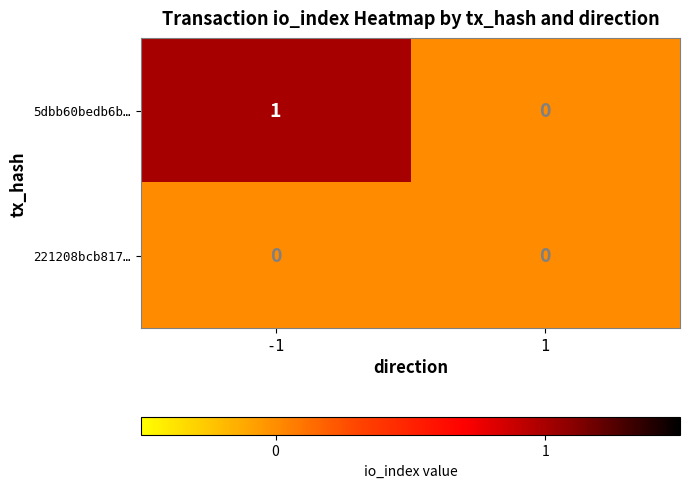

The 221208bcb817… series shows 0 at 1. True or false?

True